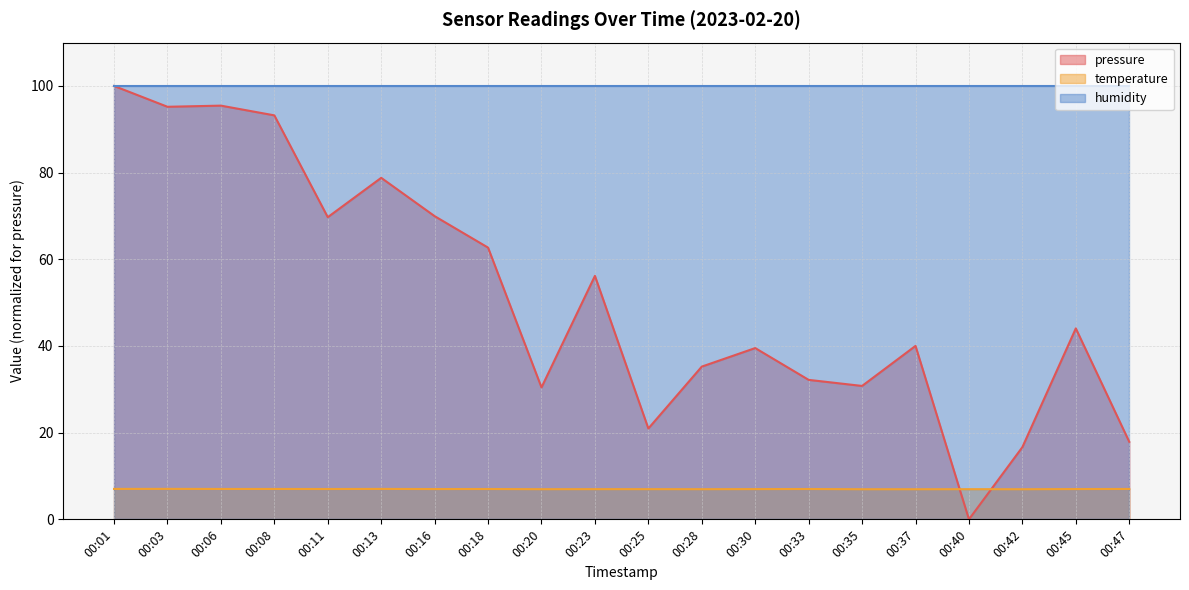

Which series changed the most between 00:01 and 00:30?

pressure